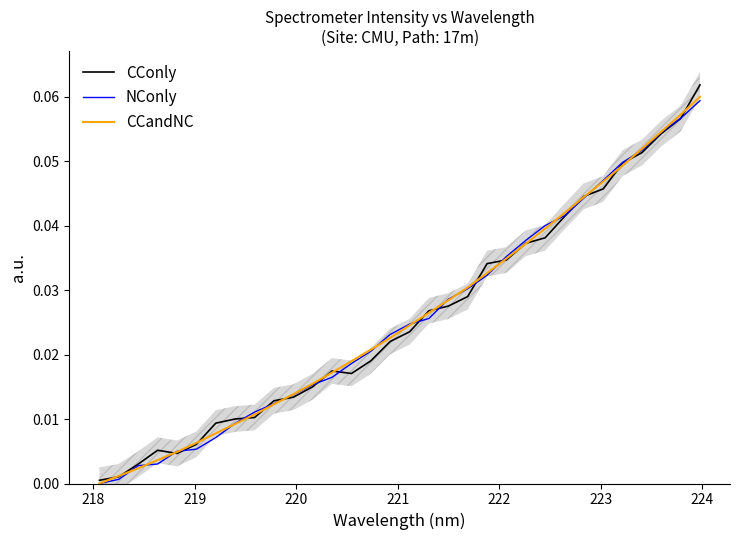

True or false: NConly has a value of 0.0 at 16.

False